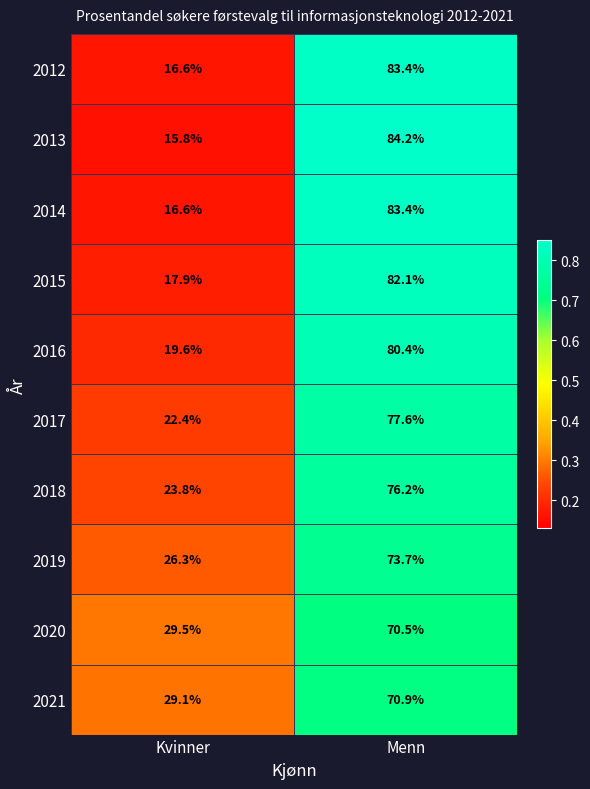

What is the minimum value shown in the chart?

15.8